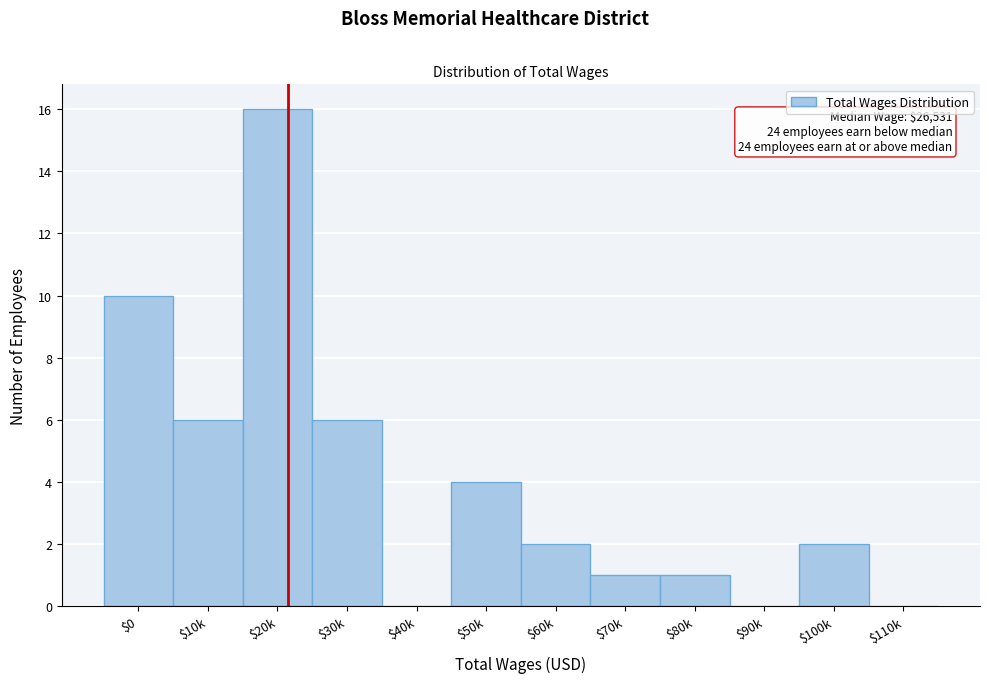

The chart shows a value of 3 at $0. True or false?

False